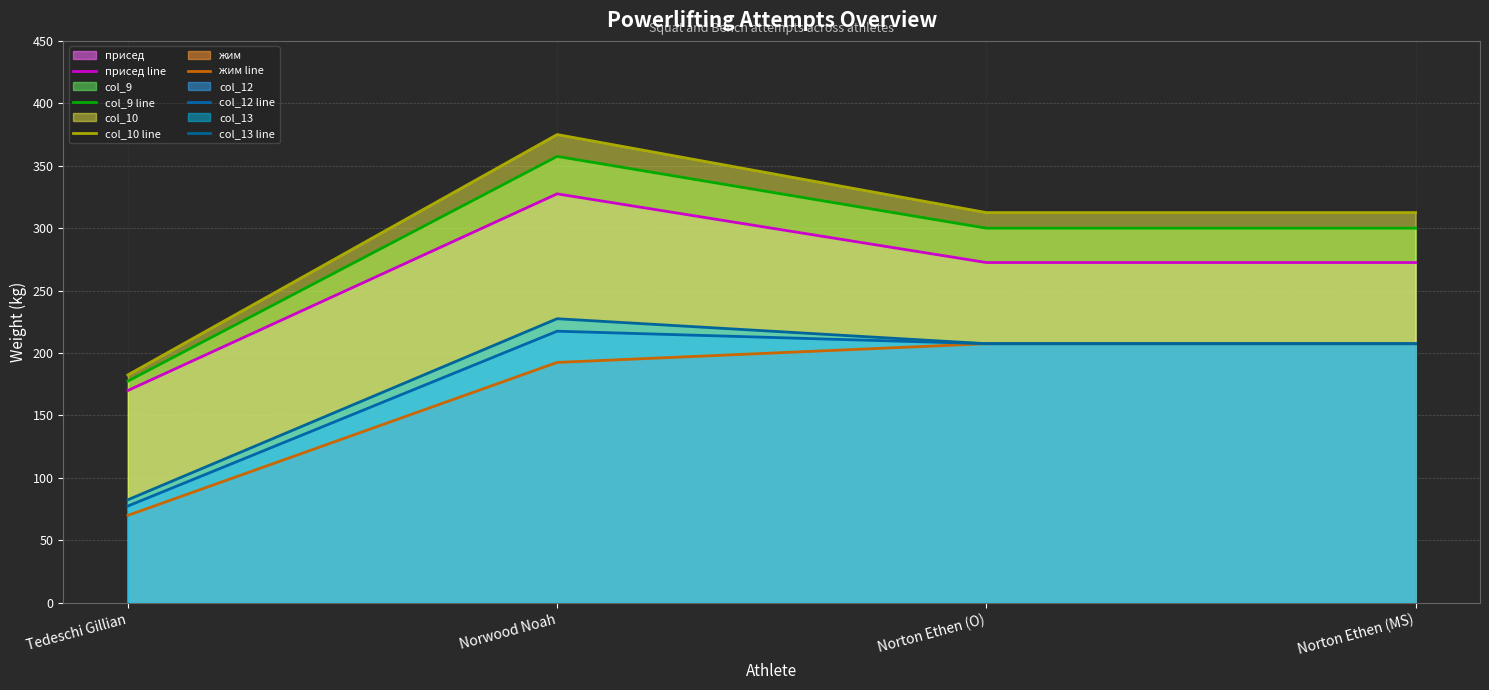

What is the approximate value of присед line at Norwood Noah?

327.5